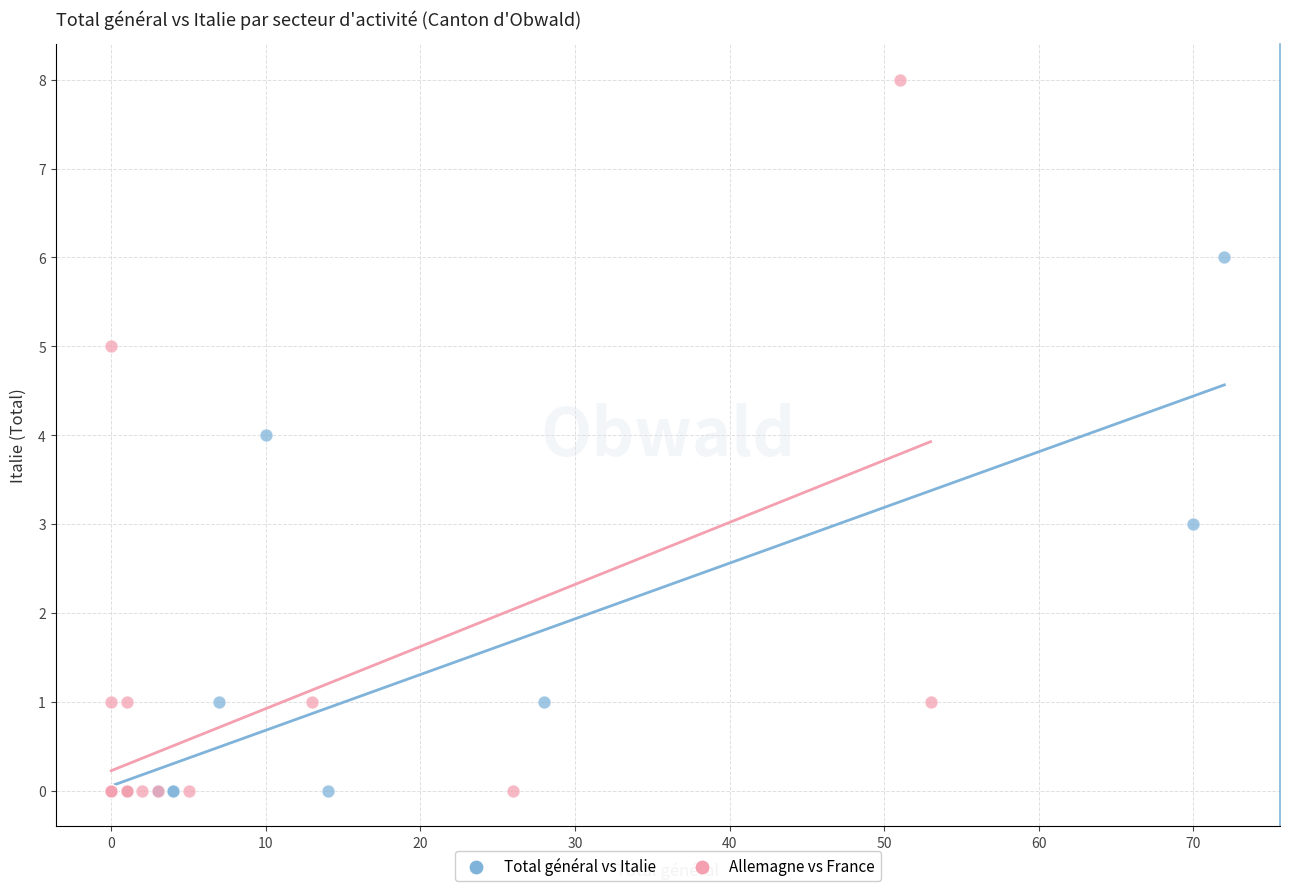

Which series has the widest spread of Y values?

Allemagne vs France